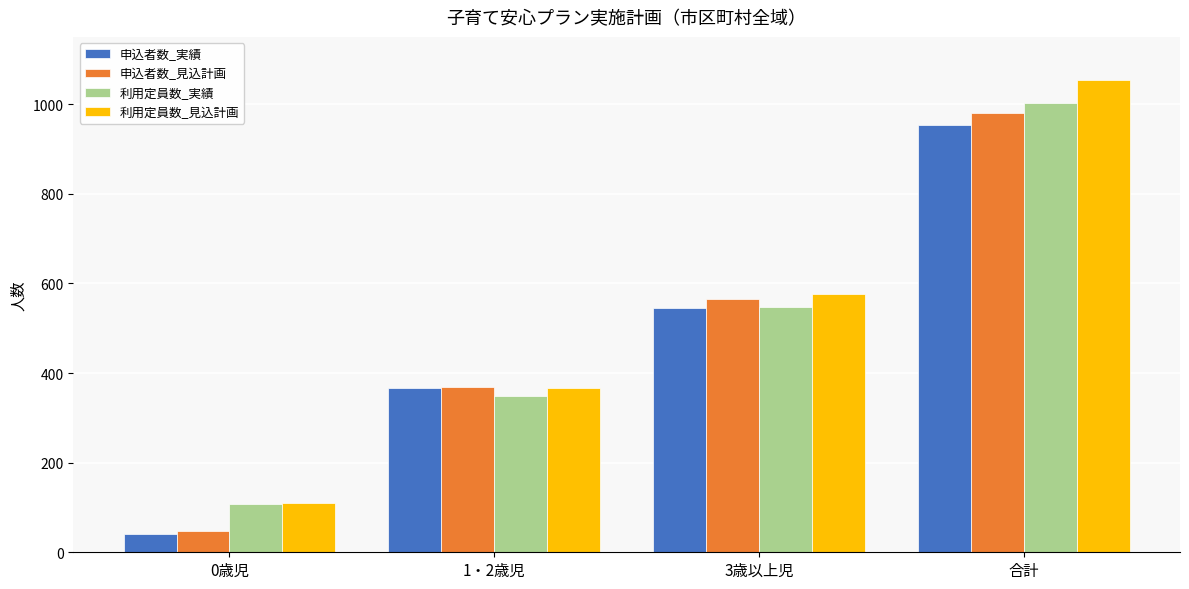

Is the value of 申込者数_実績 at 3歳以上児 greater than the value of 利用定員数_見込計画 at 0歳児?

Yes